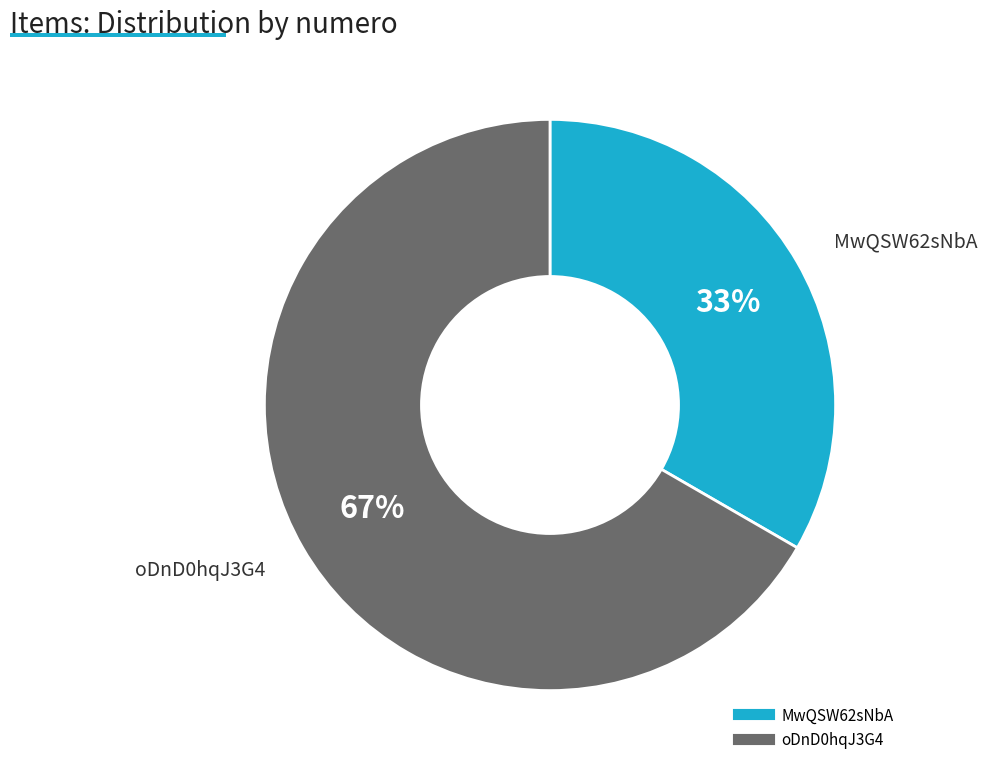

Is there any slice that represents more than half of the pie?

Yes